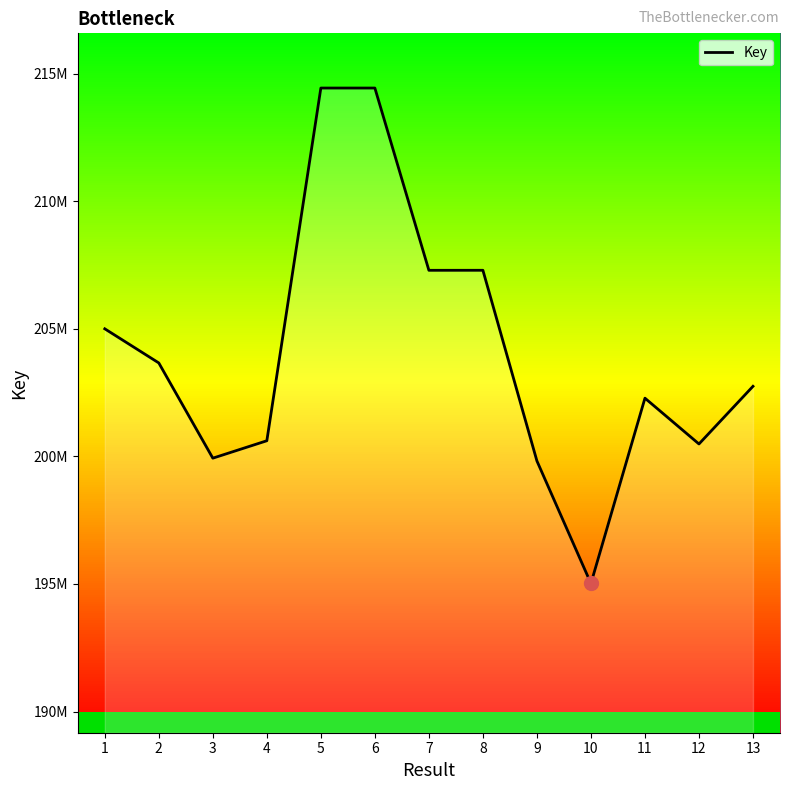

At which label does the data first exceed 202747907?

1